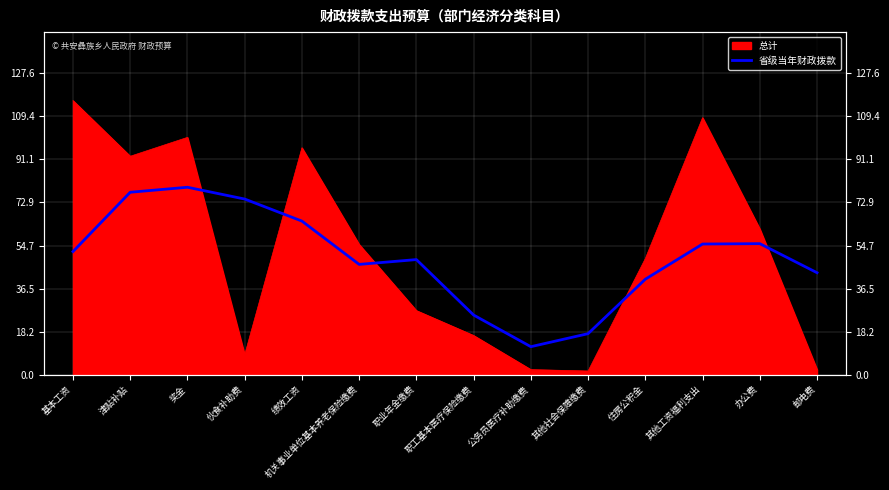

Is it true that the value at 机关事业单位基本养老保险缴费 is 73.1?

False